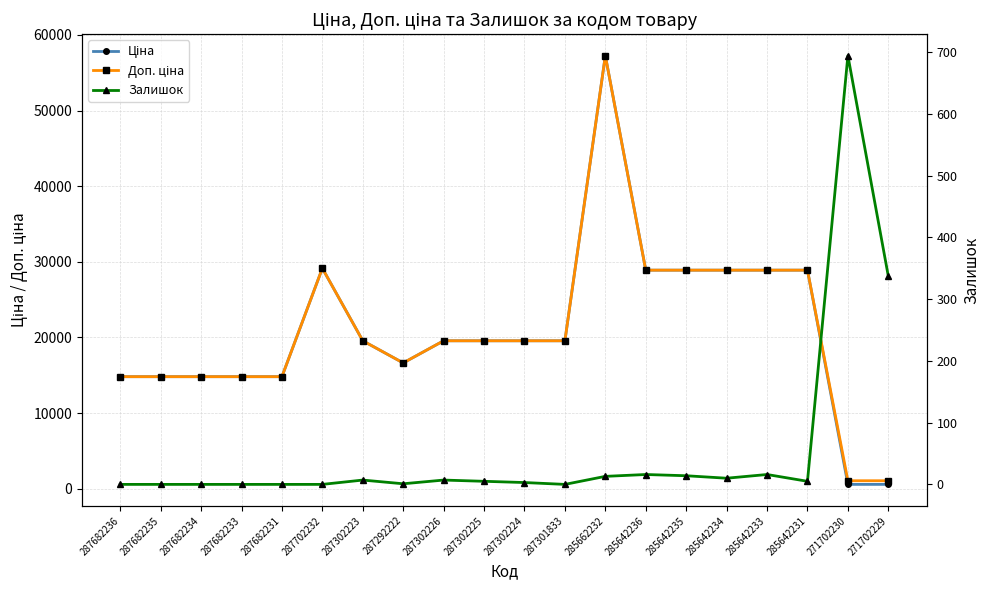

What is the sum of the Доп. ціна values at 287302226 and 287682234?

34382.5